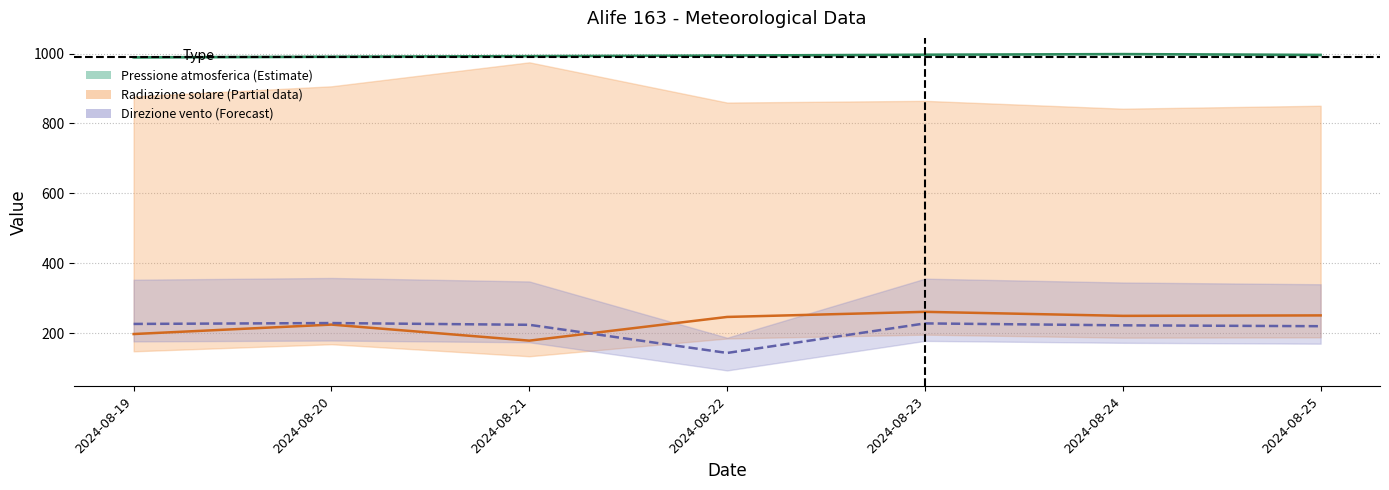

Which series has the largest total across all categories?

Pressione atmosferica - Grezzo